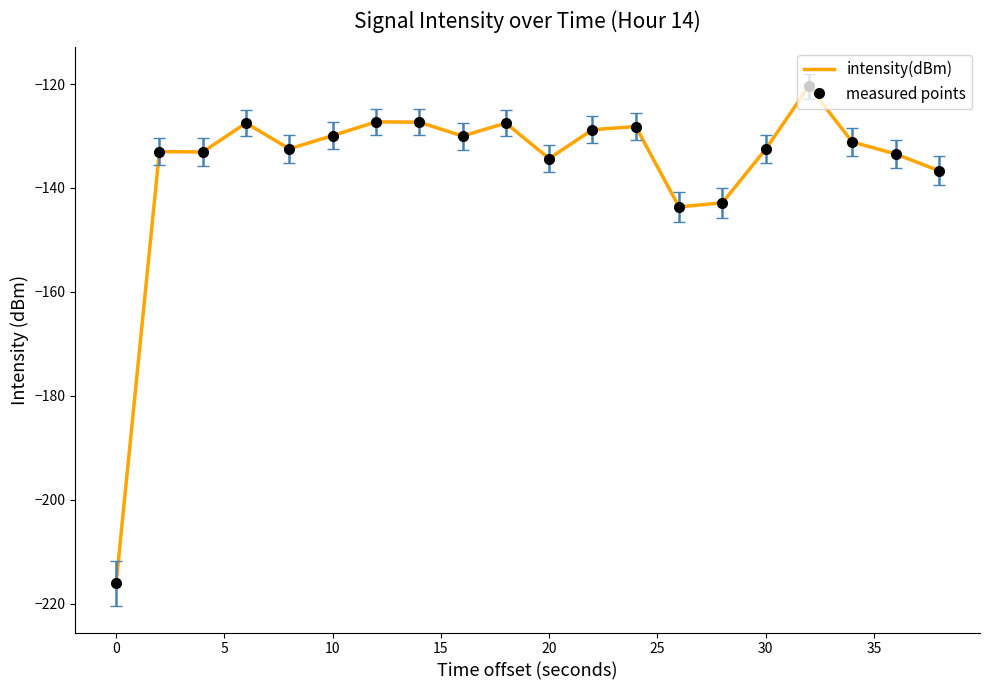

What is the smallest value displayed?

-216.1